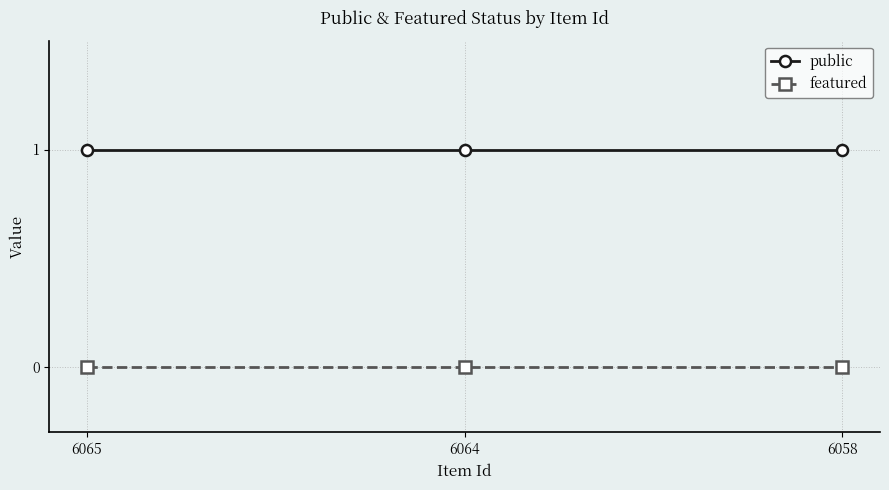

List the series in order of their peak value, highest first.

public, featured